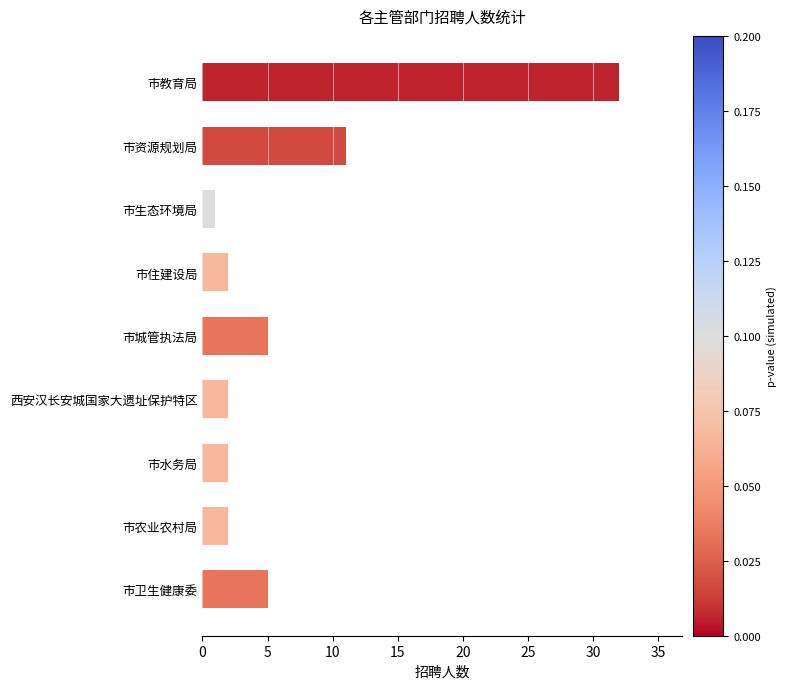

What is the value of the 4th bar from the top?

2